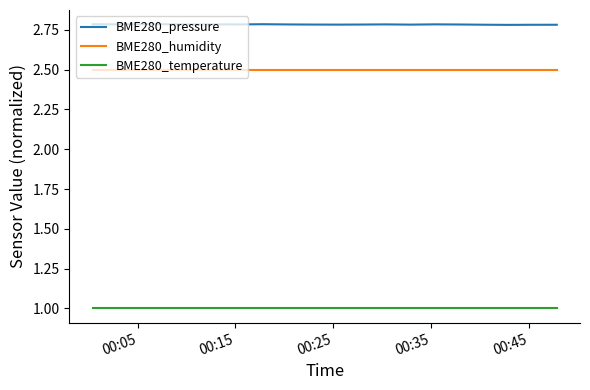

True or false: BME280_humidity and BME280_temperature cross at least once.

False